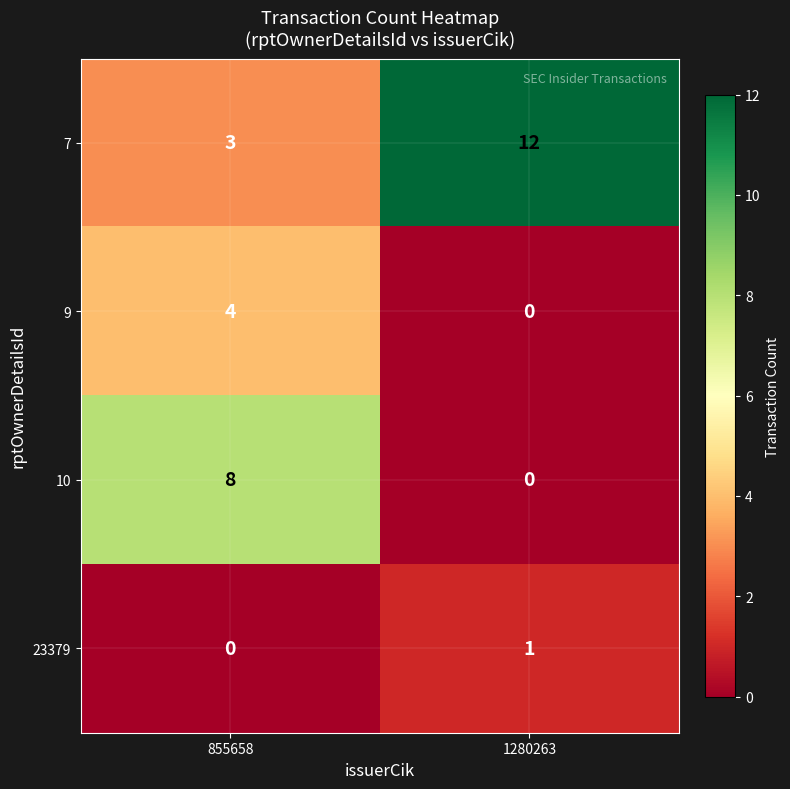

What is the difference between the maximum and minimum values in the 10 series?

8